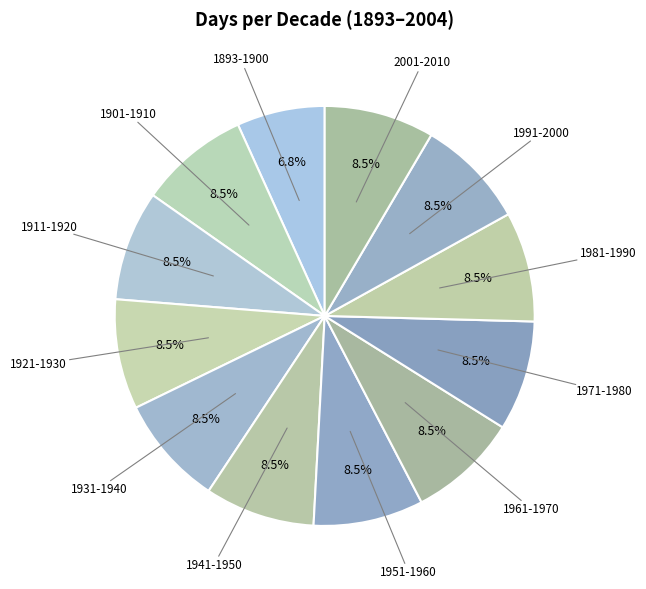

Do 1961-1970 and 1921-1930 together represent more than half of the pie?

No